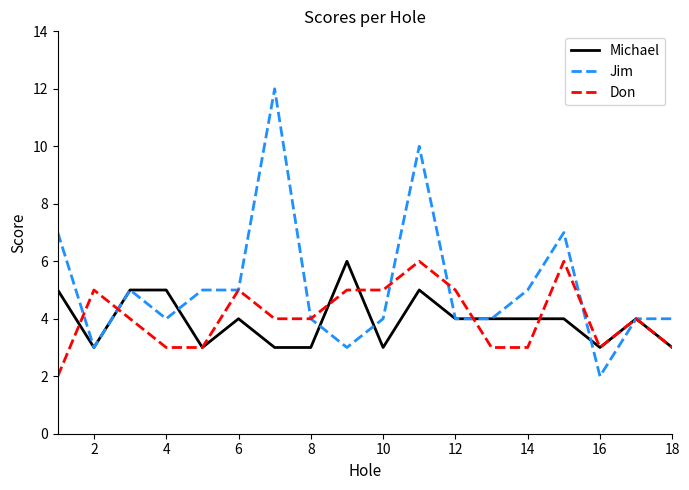

How many lines are shown in the chart?

3